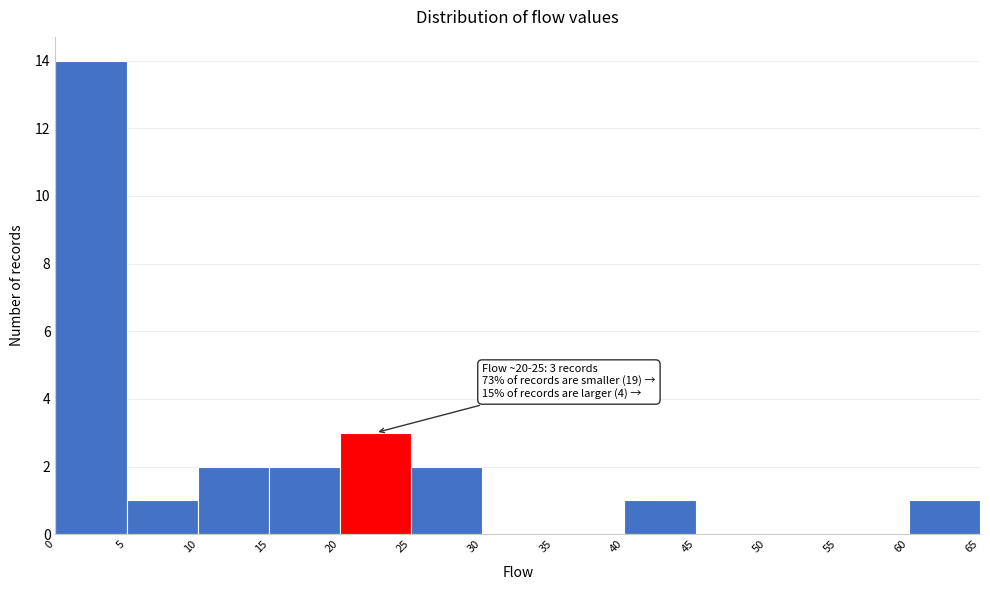

Which range on the x-axis has the tallest bar?

0 to 5